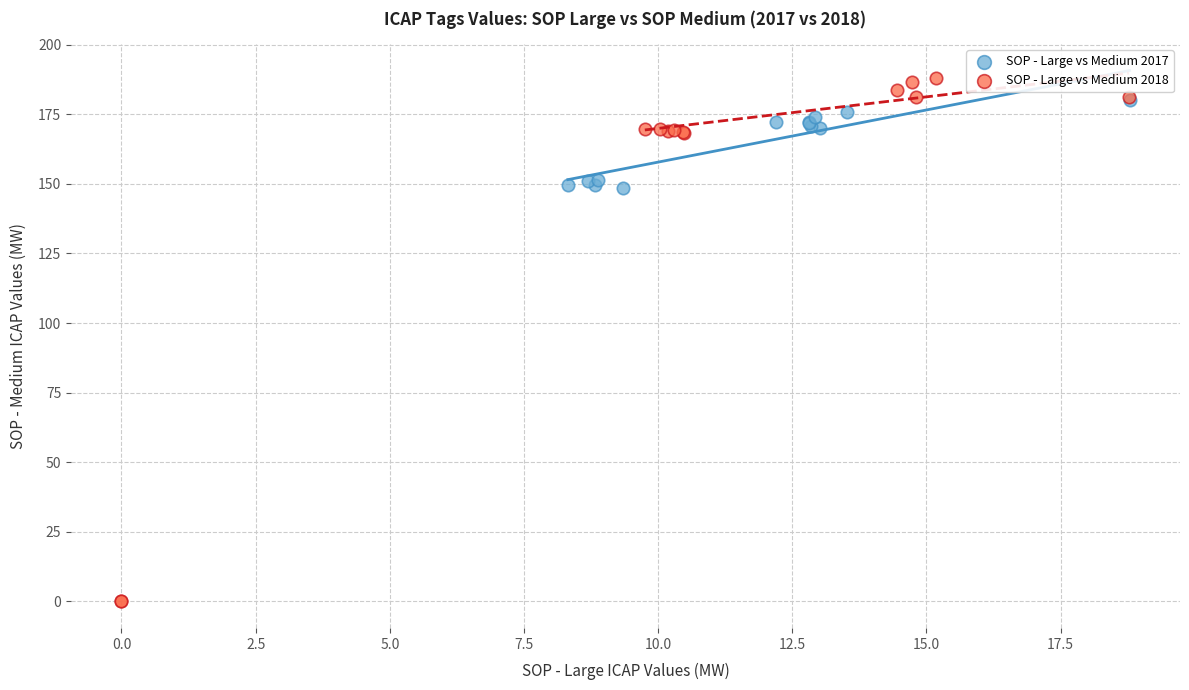

Which series has the widest spread of Y values?

SOP - Large vs Medium 2018